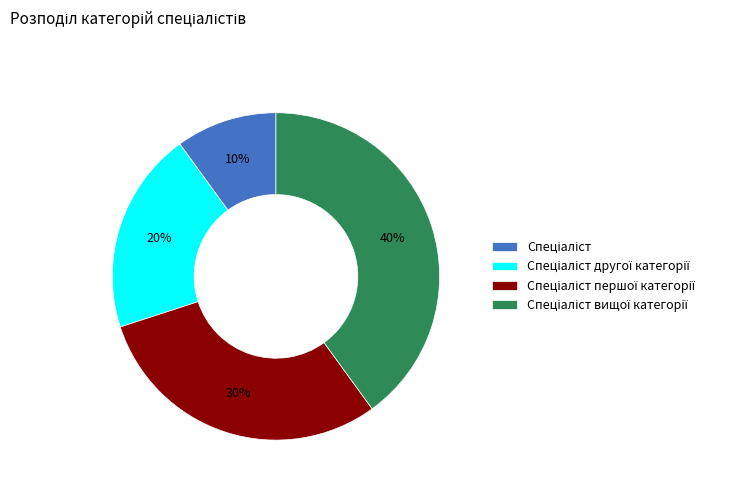

Is there any slice that represents more than half of the pie?

No